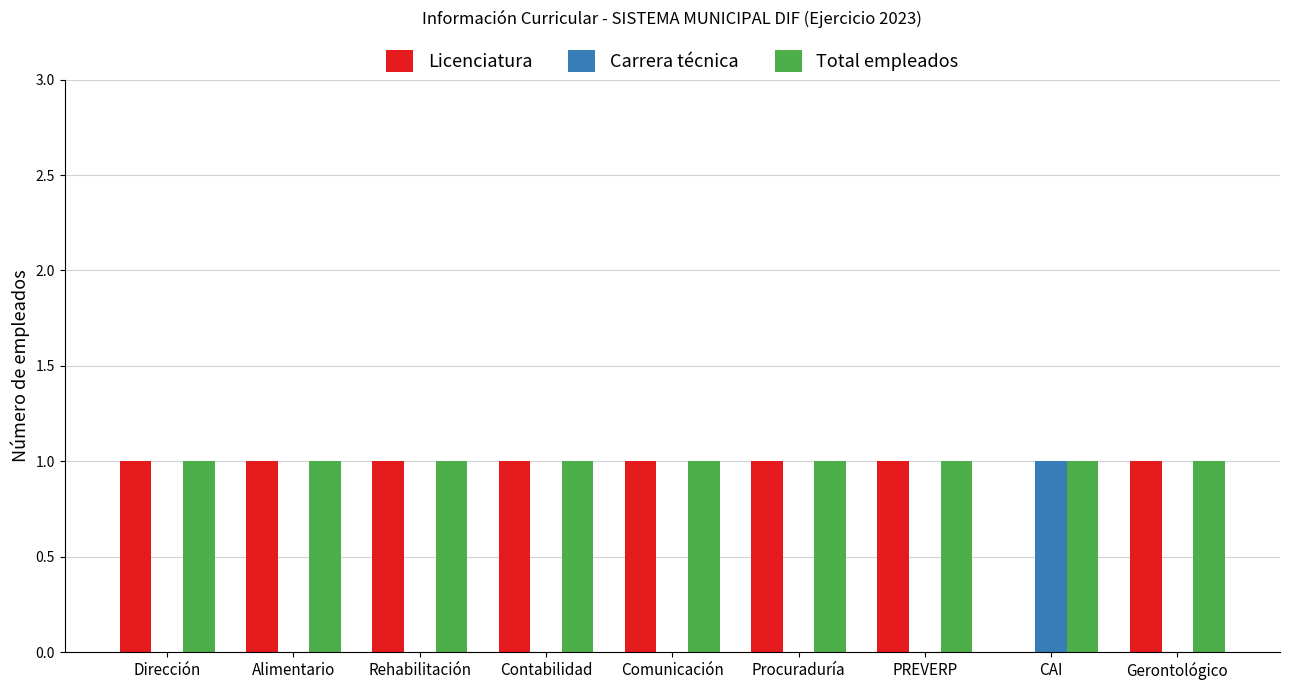

Is the value of Licenciatura at CAI greater than the value of Total empleados at Comunicación?

No